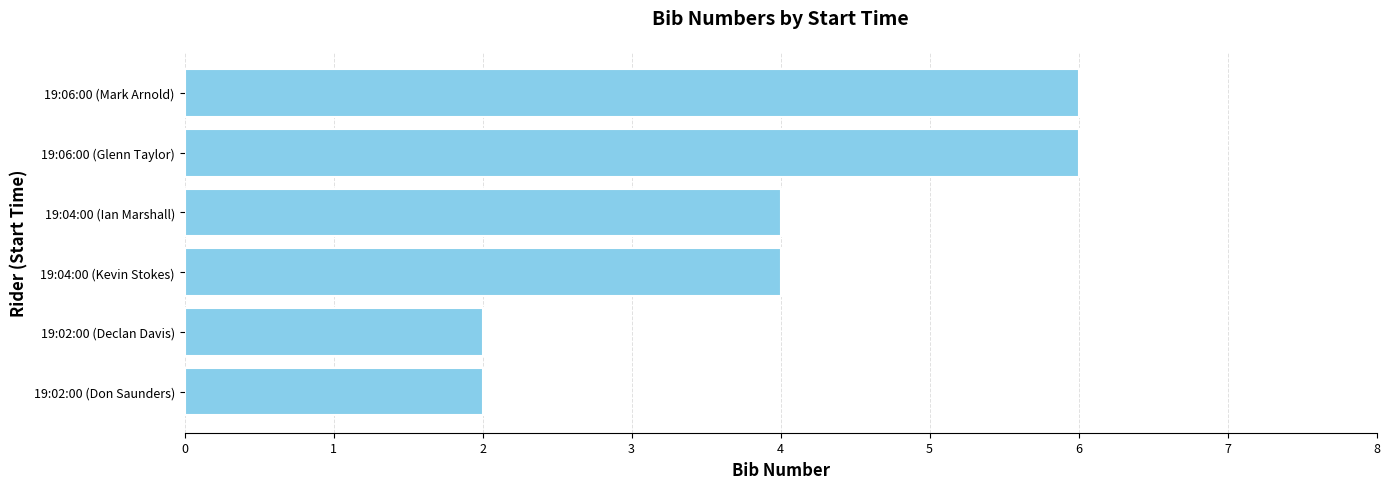

What is the ratio of the value at 19:04:00 (Ian Marshall) to the value at 19:06:00 (Glenn Taylor)?

0.7